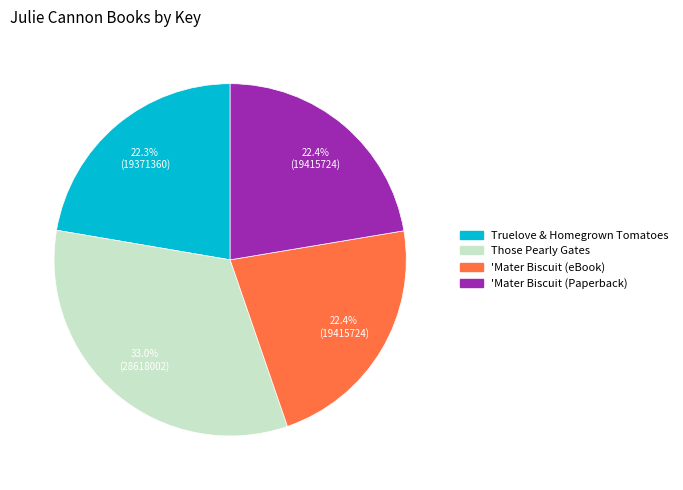

What percentage is NOT represented by Those Pearly Gates?

67.0%